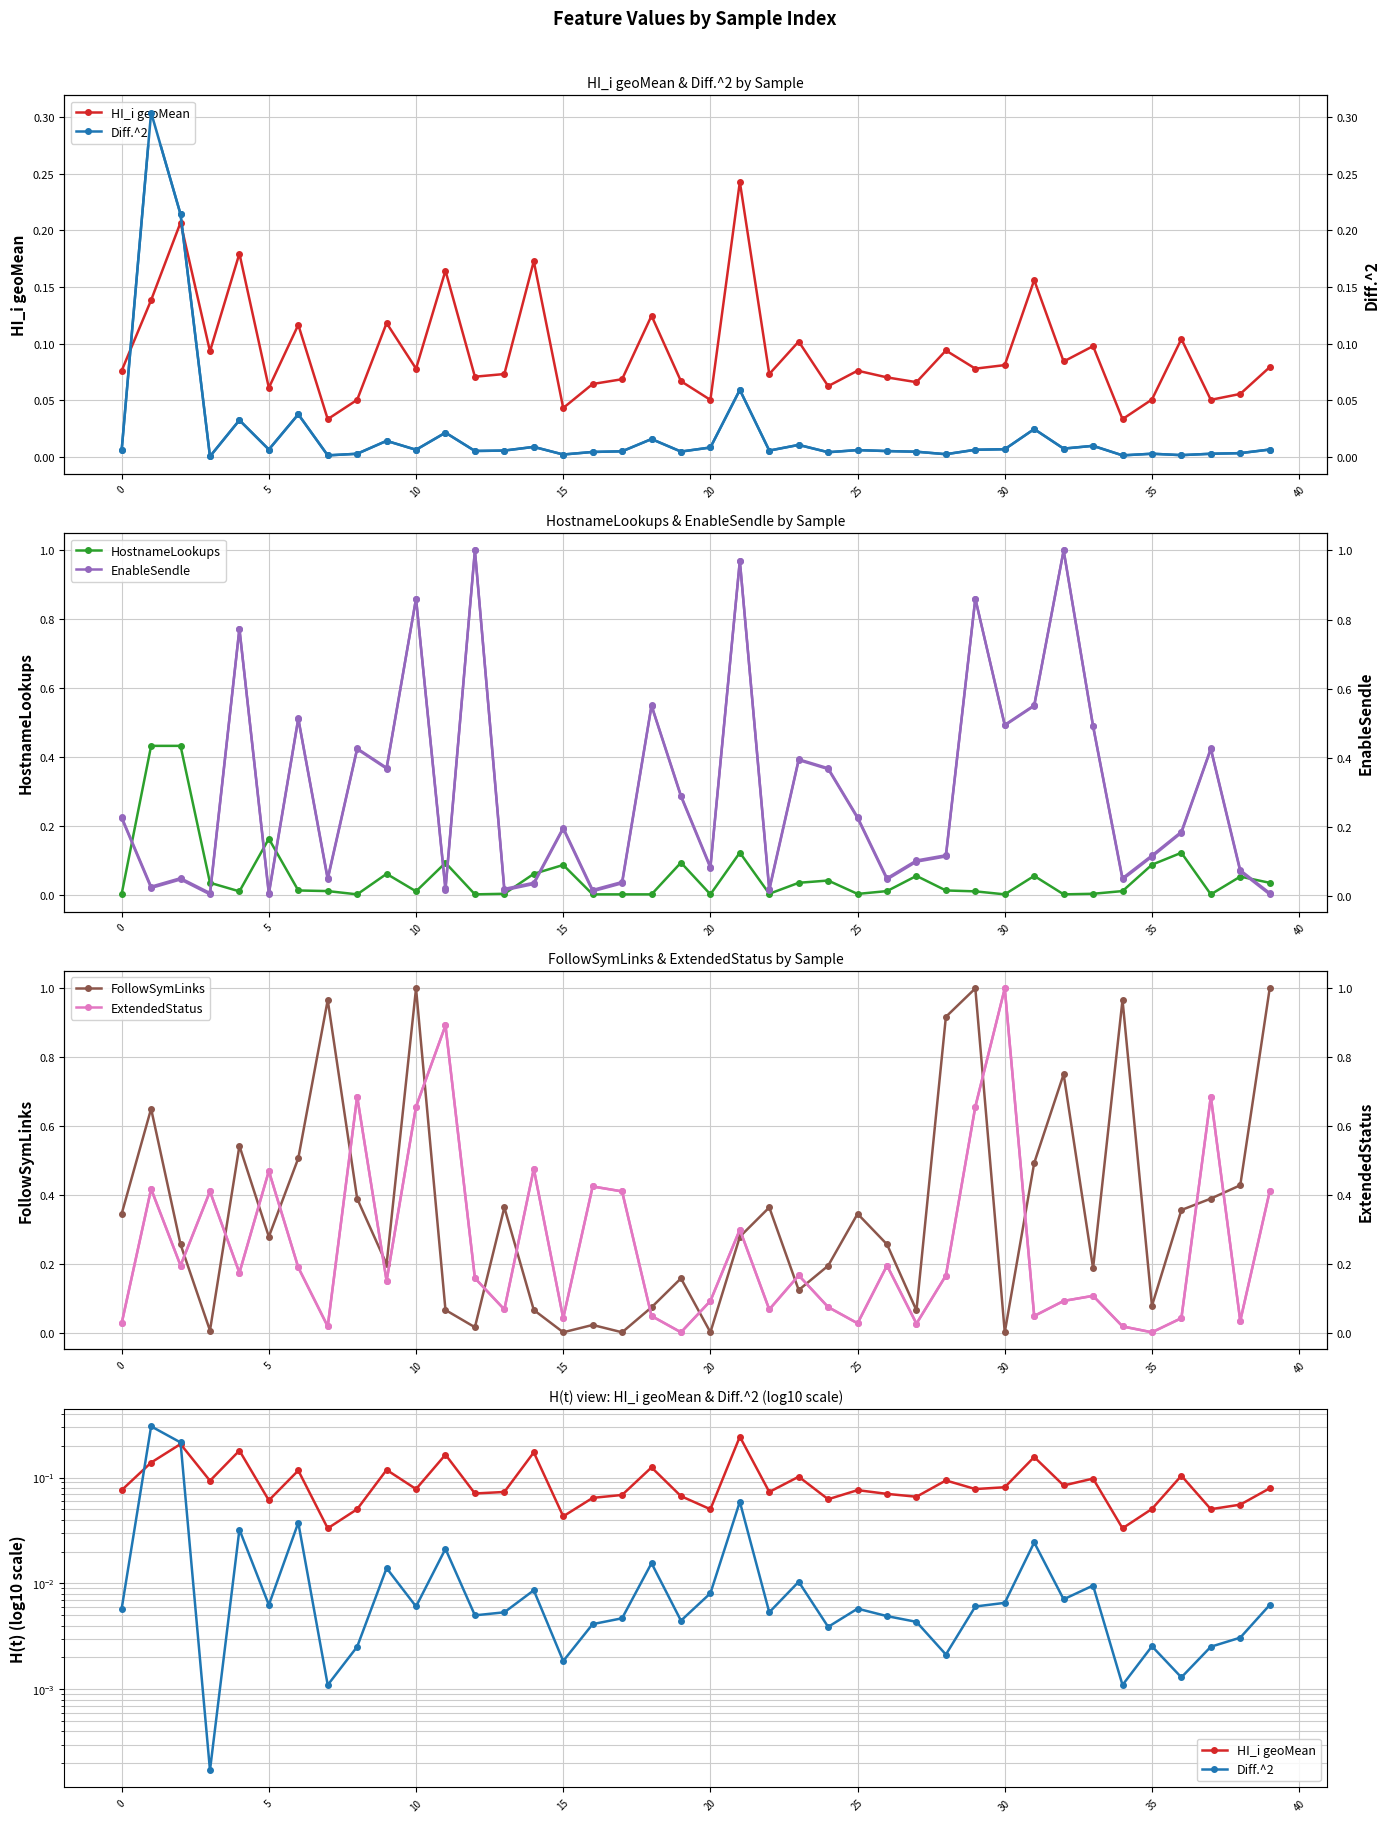

After their last crossing, which series has the higher values: Diff.^2 or FollowSymLinks?

FollowSymLinks